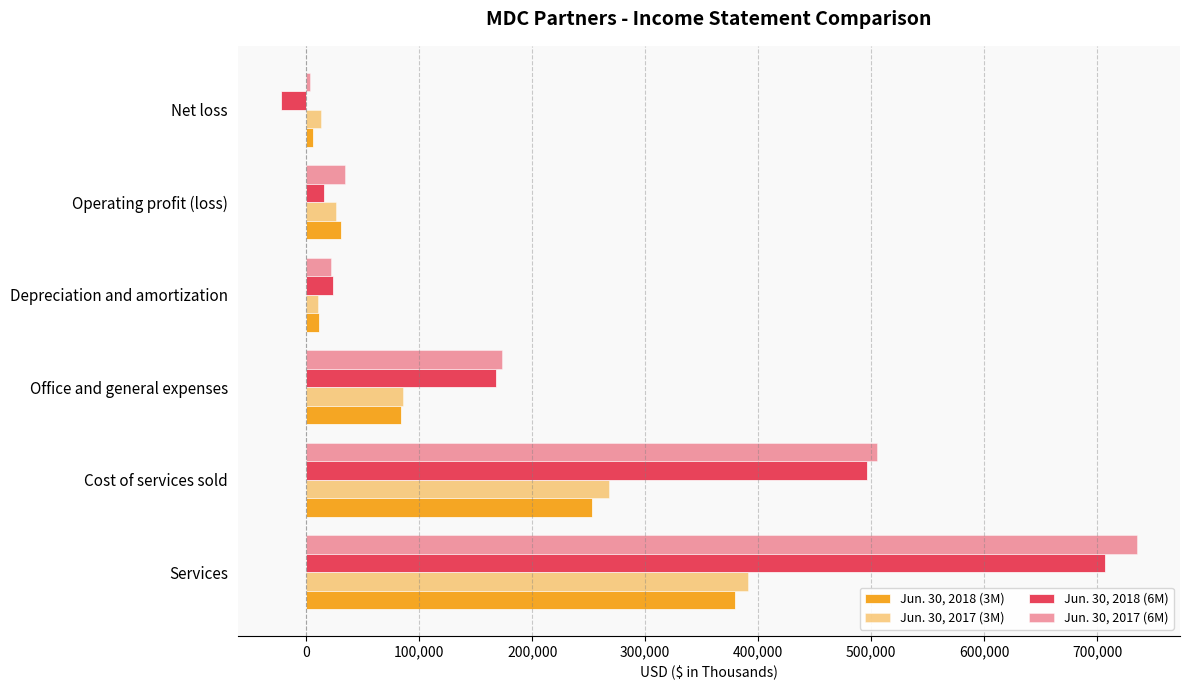

How many series are shown in this chart?

4